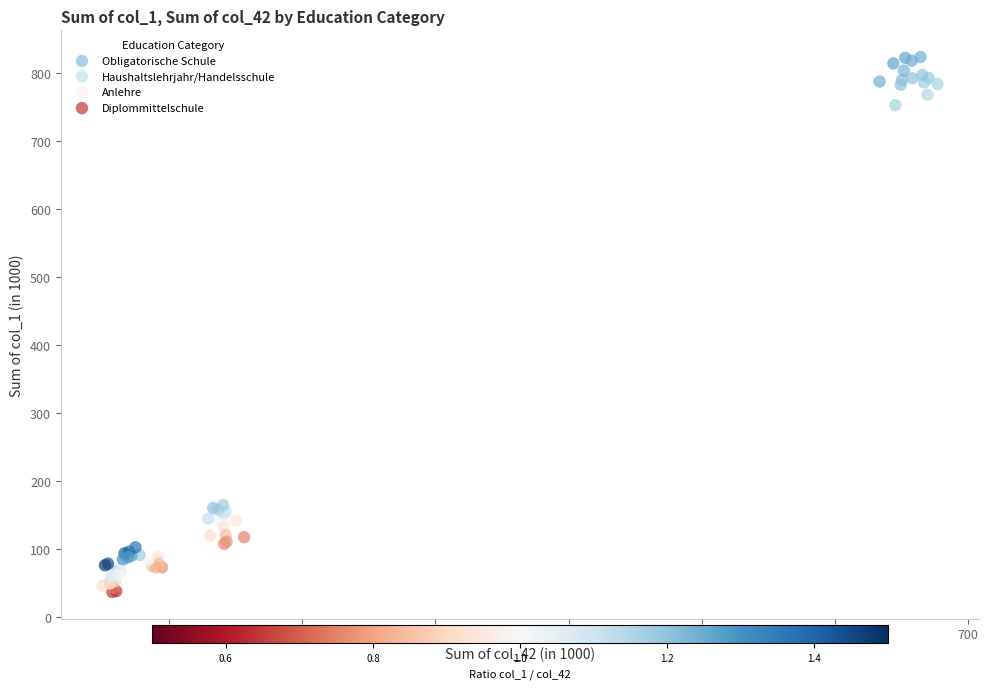

Which series contains the lowest Y value?

Diplommittelschule